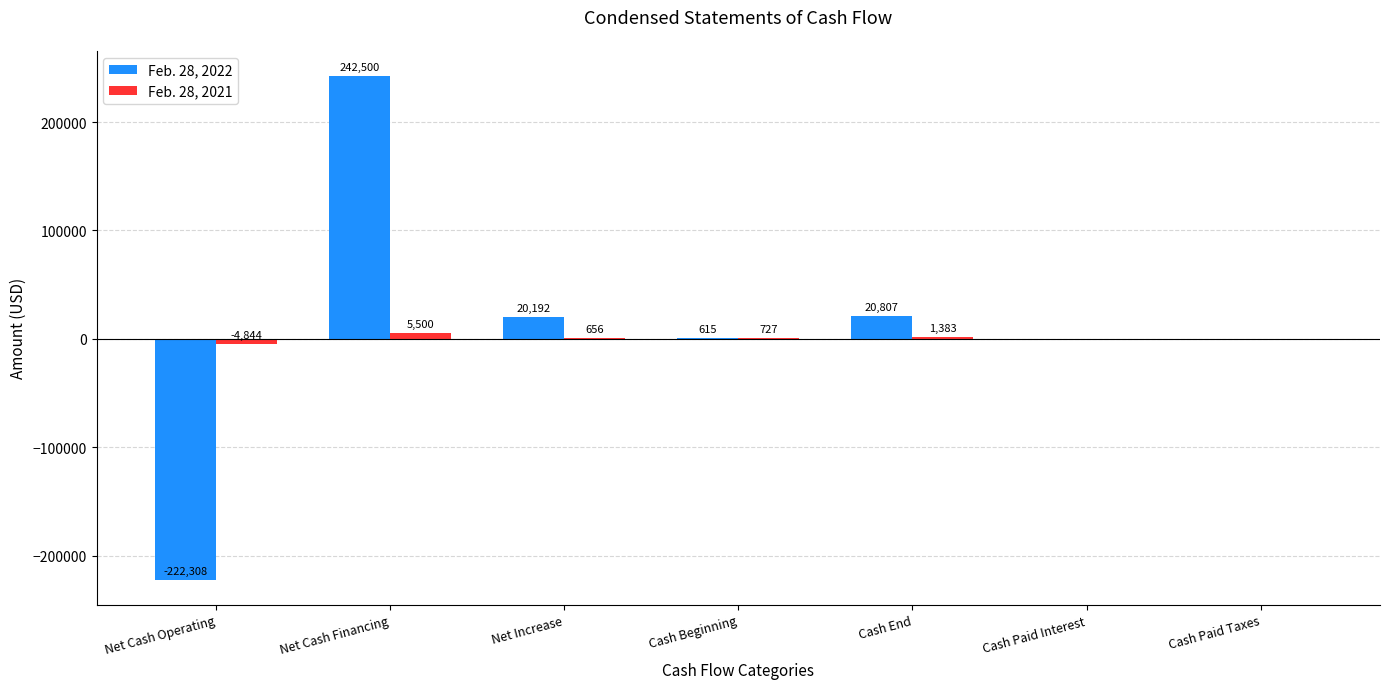

True or false: Feb. 28, 2022 has a value of 131198 at Net Cash Financing.

False